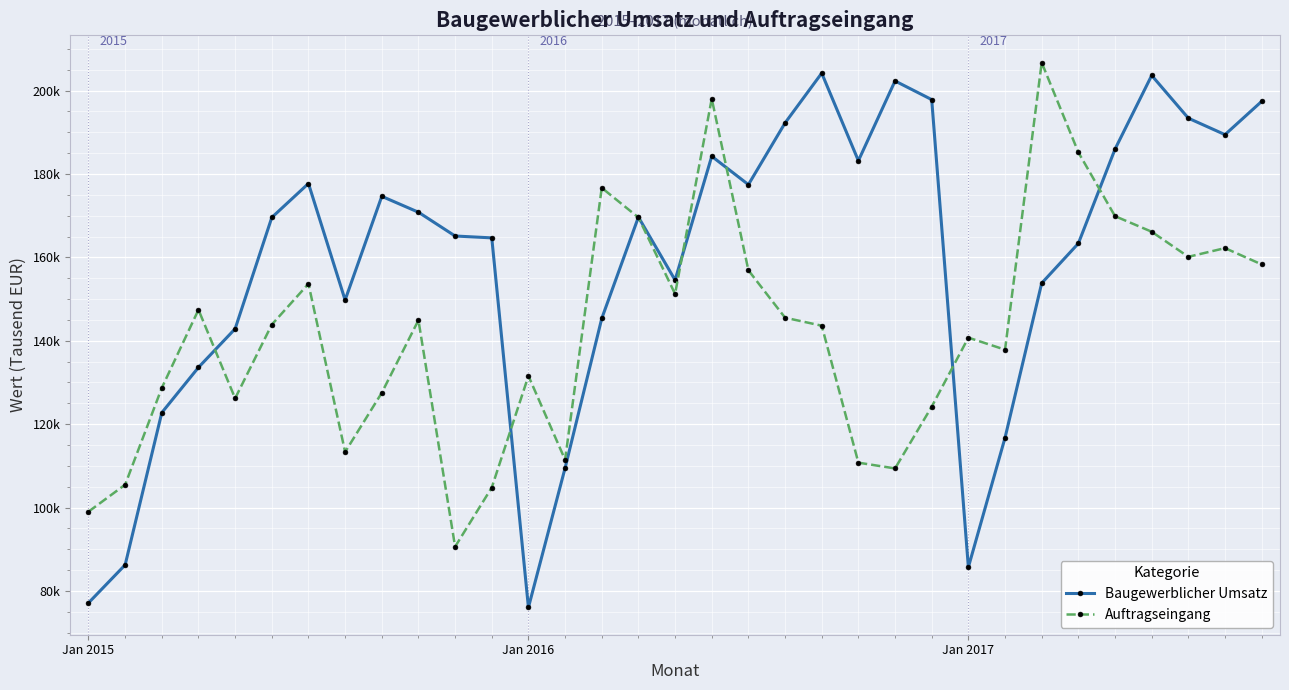

Where does the Baugewerblicher Umsatz series first go above 169564?

5